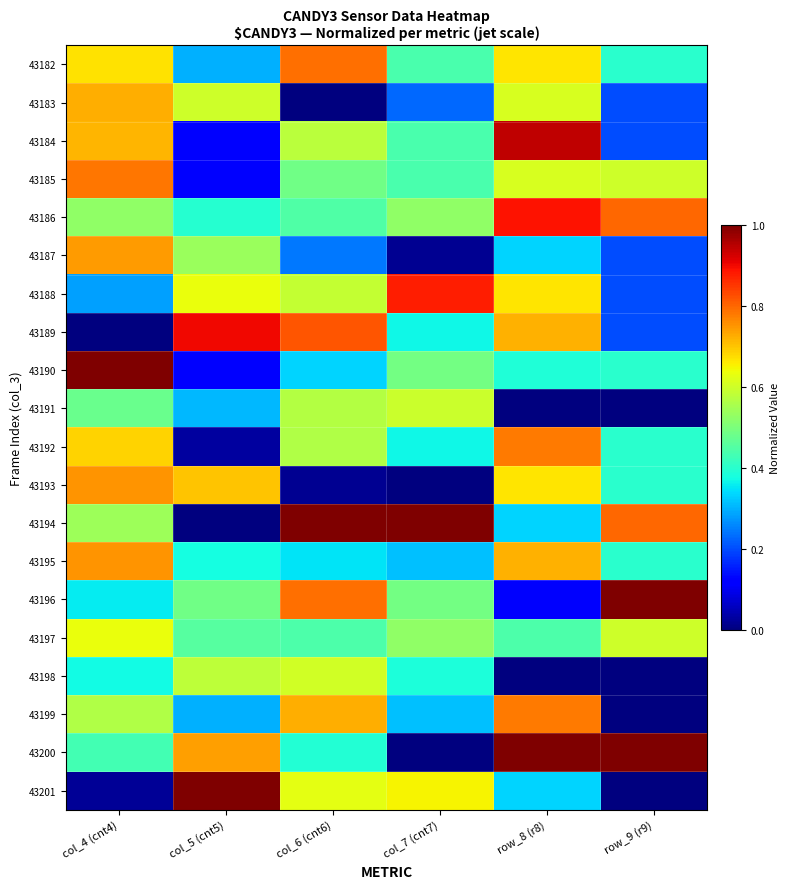

Between col_7 (cnt7) and col_6 (cnt6), which is larger?

col_6 (cnt6)